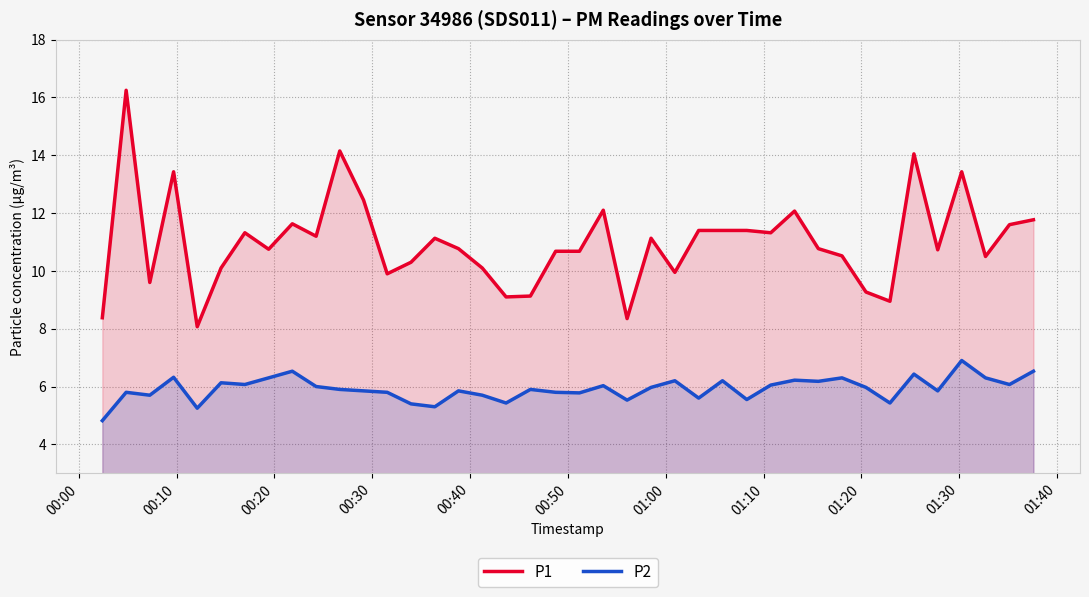

Which series has the largest total across all categories?

P1